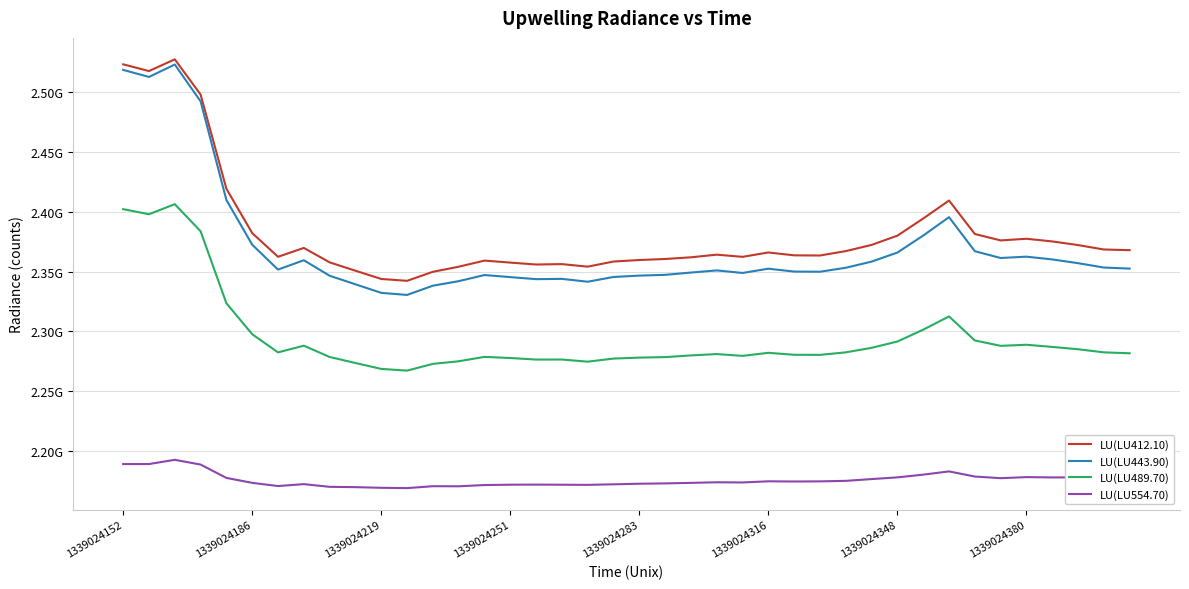

Does the chart display data point markers on the line(s)?

No